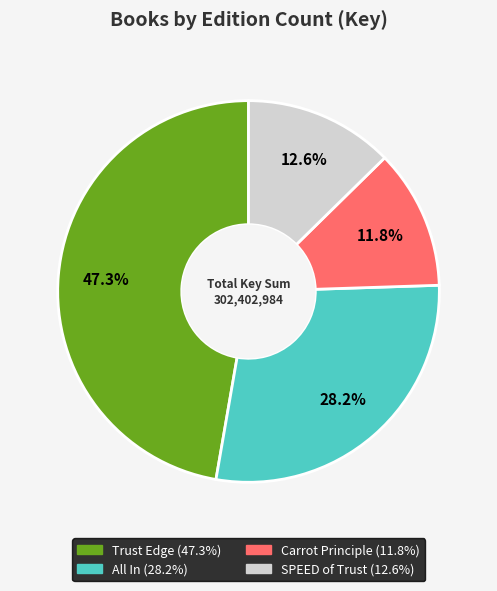

To the nearest percent, what is the average slice percentage?

25%